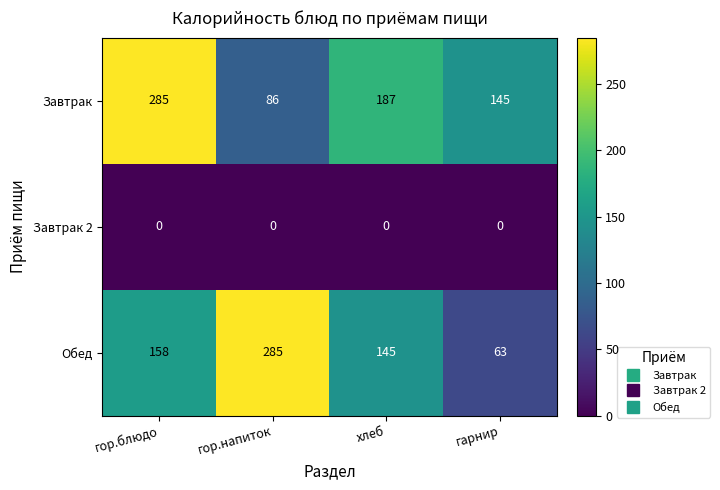

What is the spread (max minus min) of values at гарнир?

145